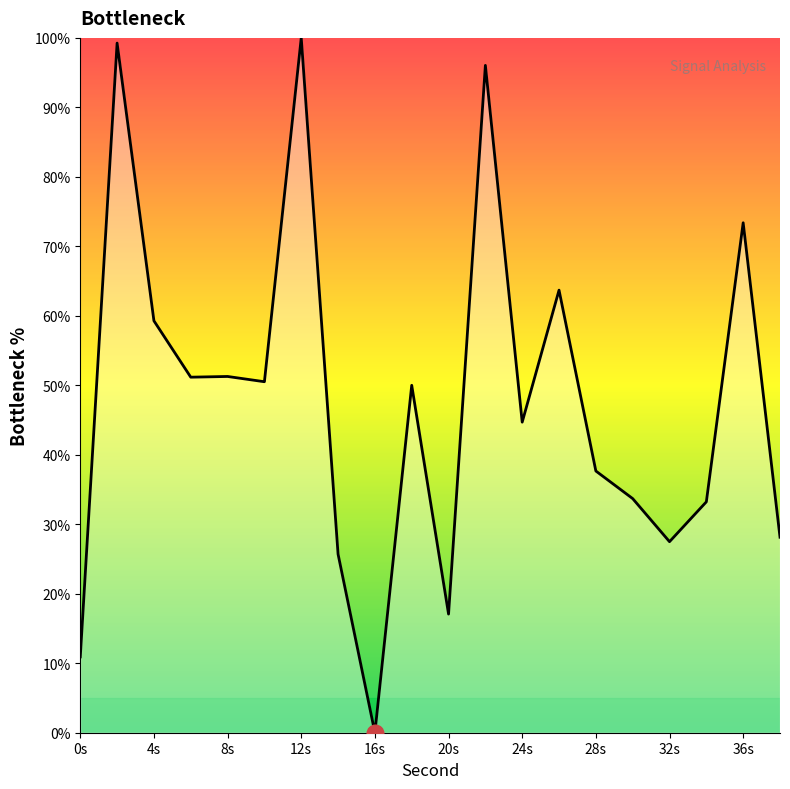

What is the difference between the maximum and minimum values?

100.0